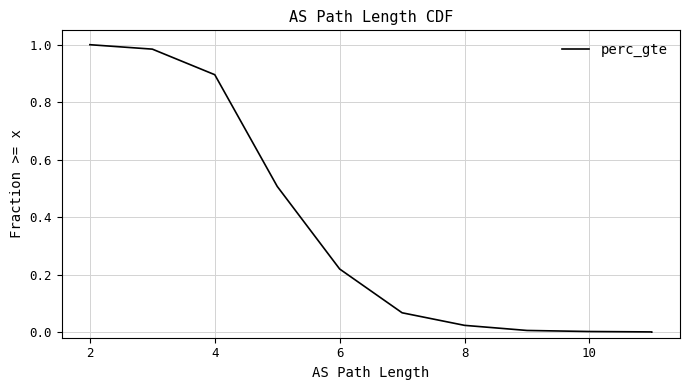

How many lines are shown in the chart?

1